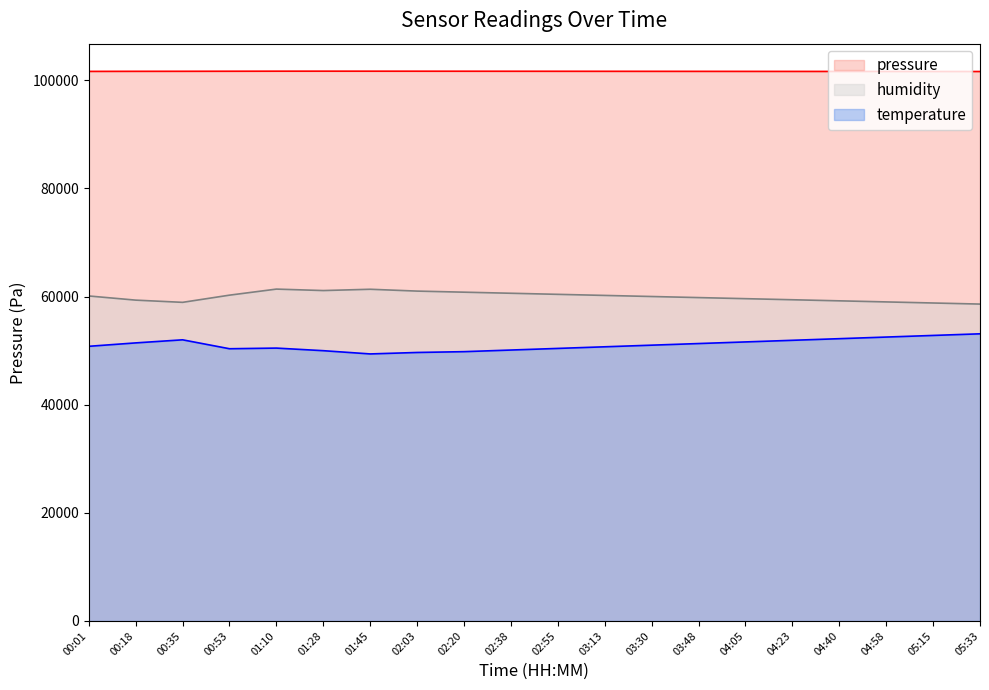

Which series has the largest total across all categories?

pressure